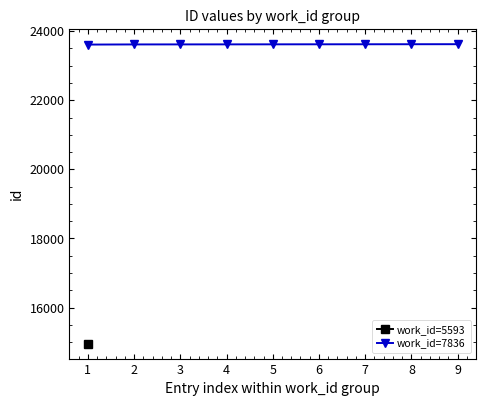

Count the number of categories in the chart.

9